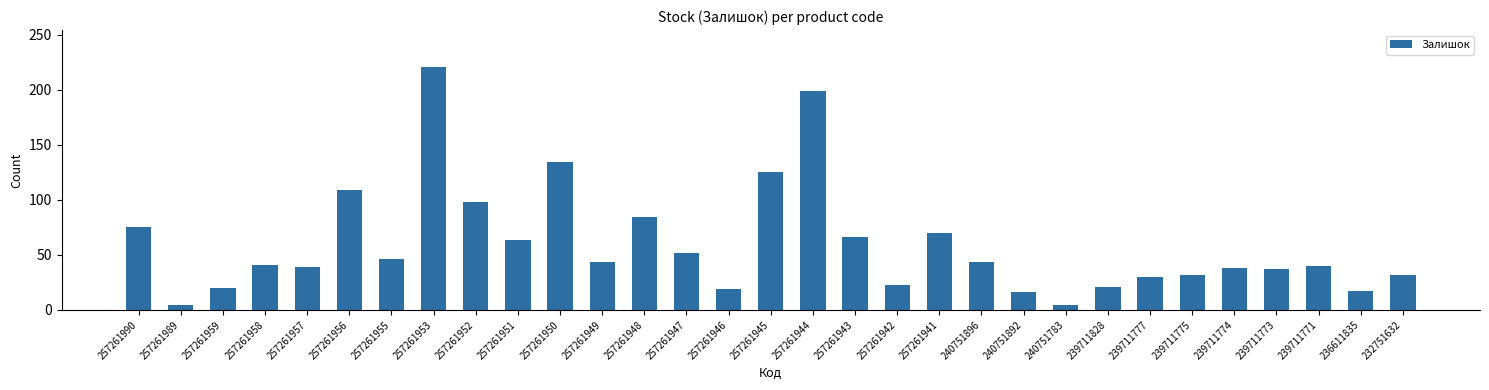

True or false: the data shows 22 at 257261955.

False